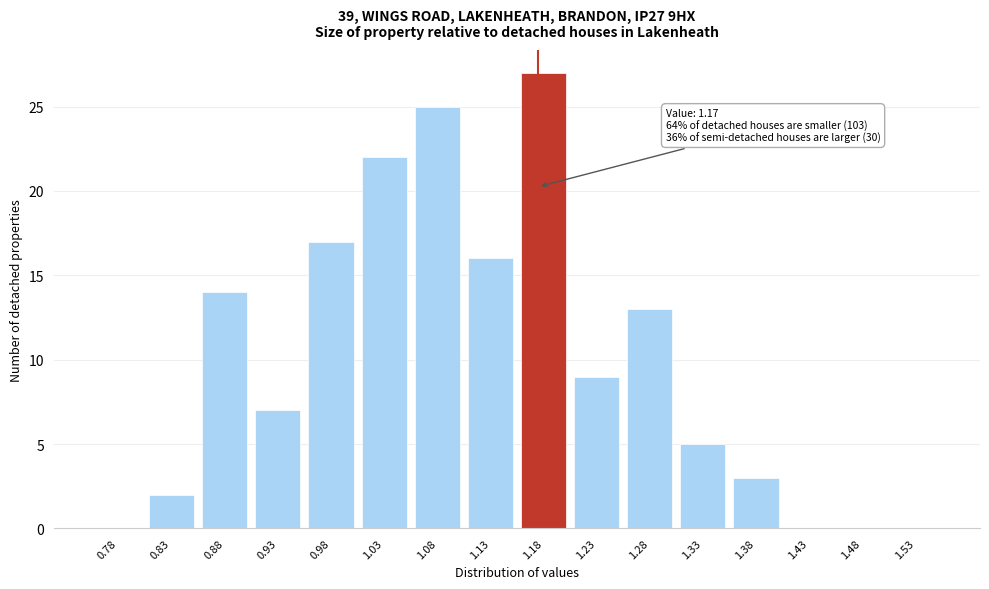

Over which range of the x-axis is the bar tallest?

1.15 to 1.20